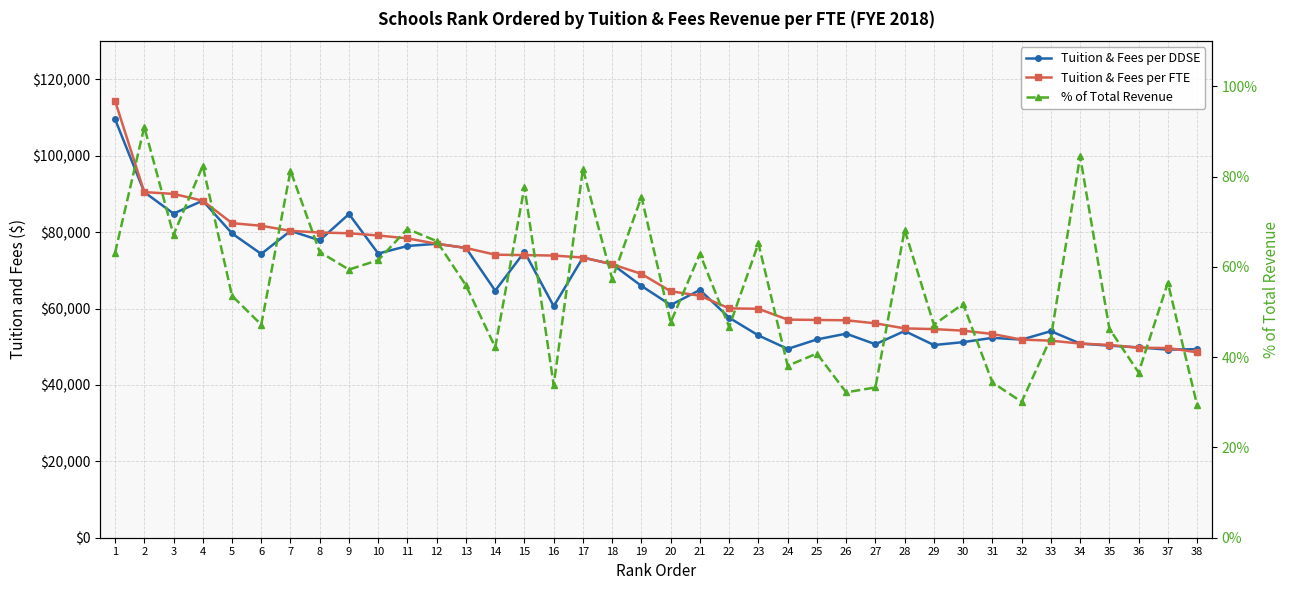

How many data points in % of Total Revenue are less than 56?

19